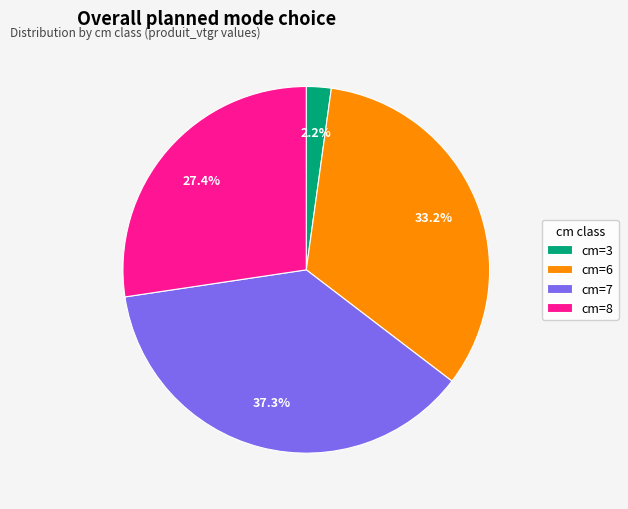

What is the ratio of the value at cm=6 to the value at cm=8?

1.2